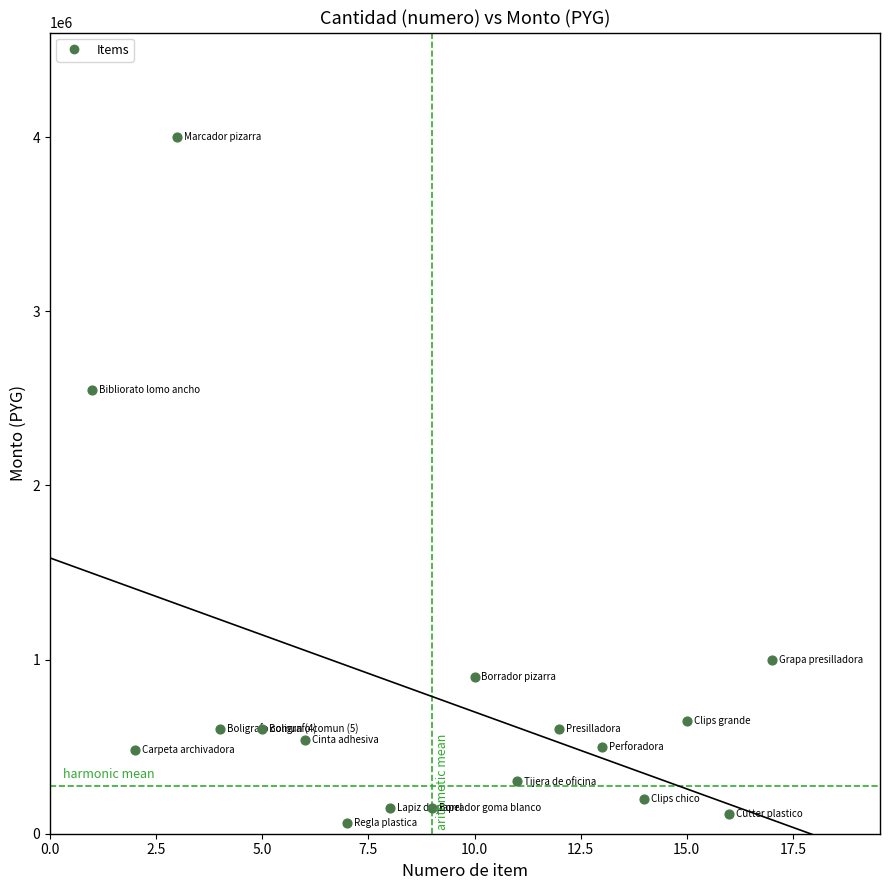

What is the range of X values (max minus min)?

16